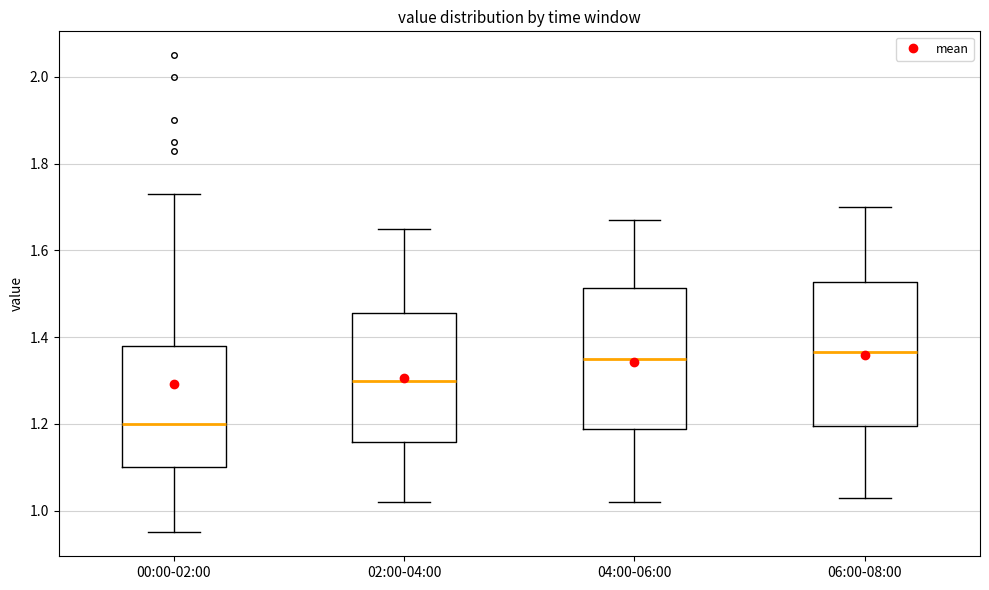

Reading left to right, transcribe this box plot: for each box, give where its median line is, the range the box spans, and where its two whiskers end, as read against the y-axis. The values are not printed on the chart, so give them approximately, as read against the axis.

00:00-02:00: median 1.20, box 1.10 to 1.38, whiskers 0.96 to 1.74
02:00-04:00: median 1.30, box 1.16 to 1.46, whiskers 1.02 to 1.66
04:00-06:00: median 1.36, box 1.18 to 1.52, whiskers 1.02 to 1.68
06:00-08:00: median 1.36, box 1.20 to 1.52, whiskers 1.04 to 1.70